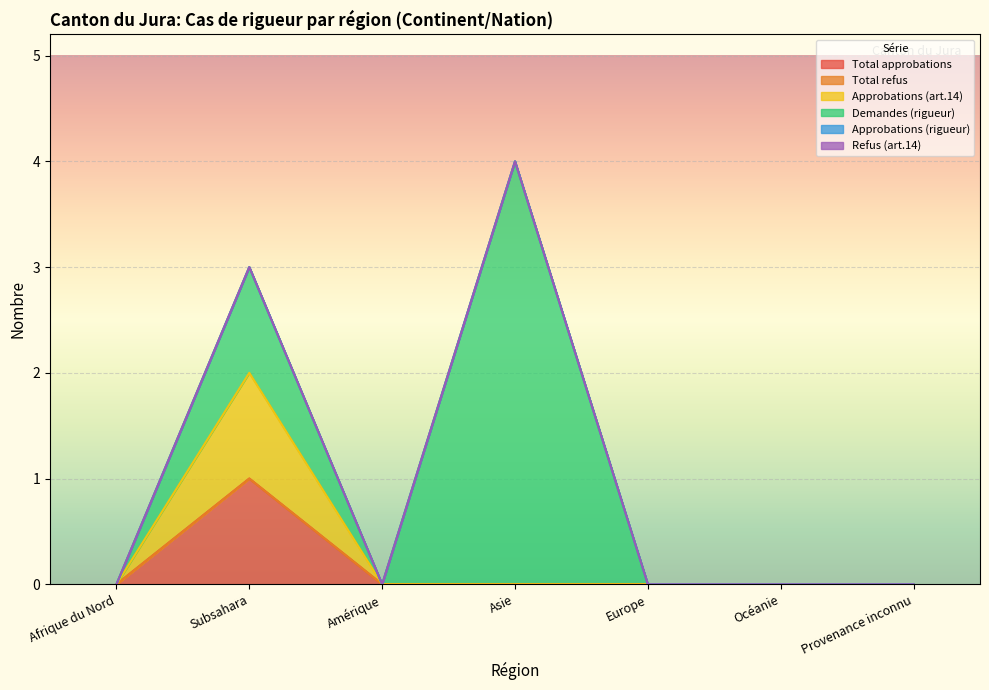

Which series changed the most between Amérique and Provenance inconnu?

Total approbations